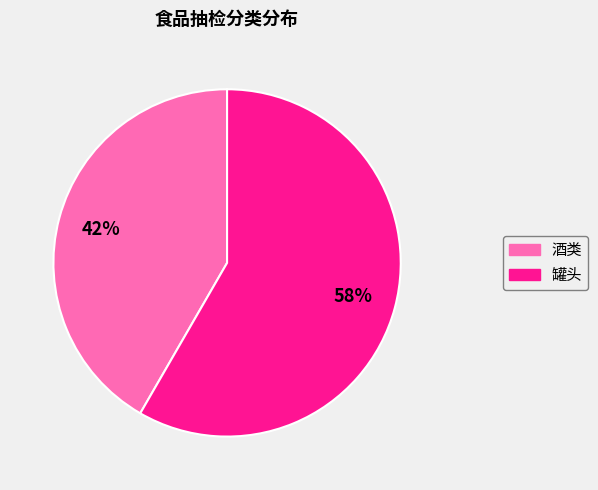

The 酒类 slice represents 42% of the pie. True or false?

True